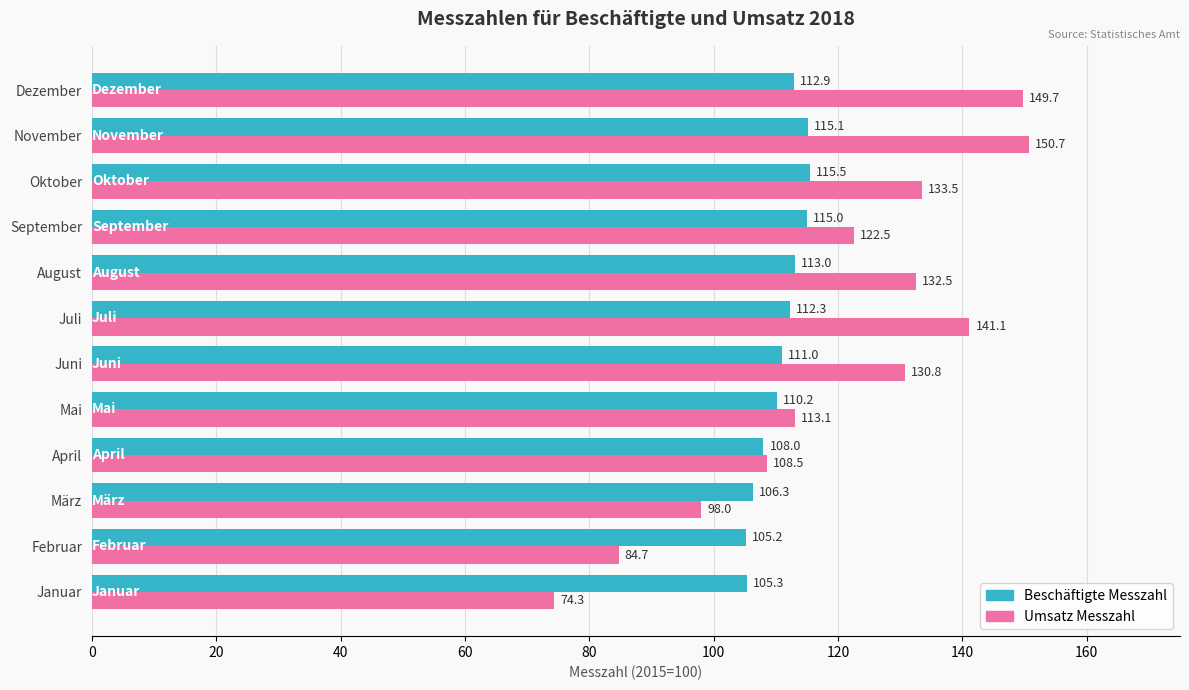

What is the total value across all series at Mai?

223.3